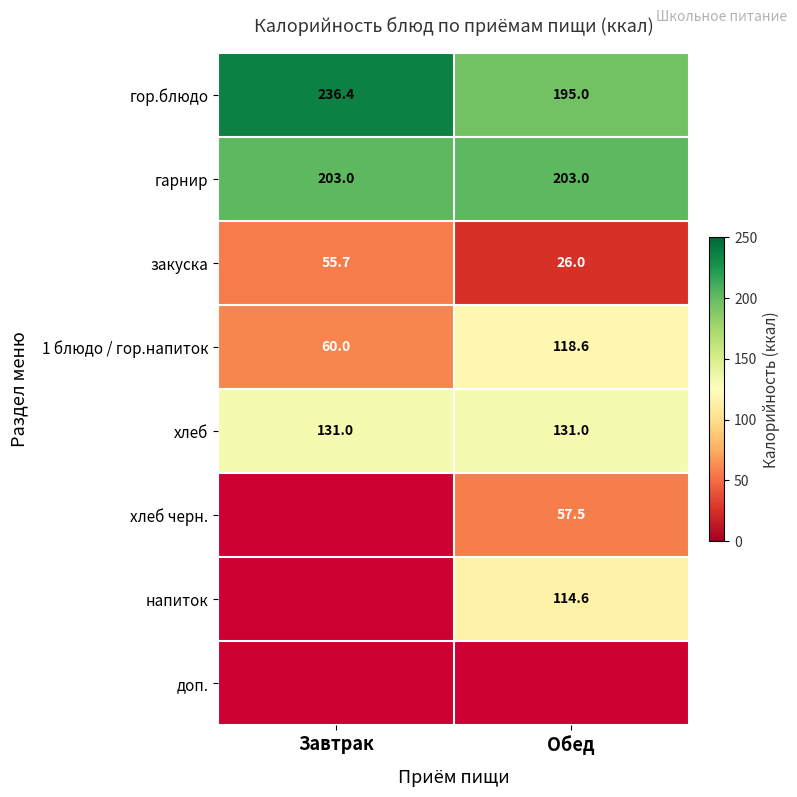

What is the sum of the 1 блюдо / гор.напиток values at Завтрак and Обед?

178.6